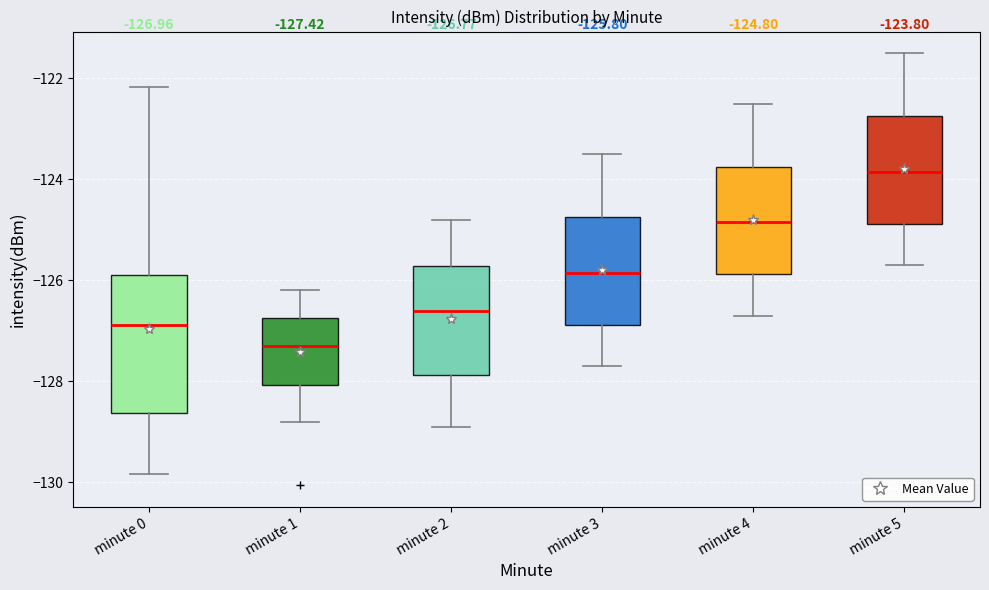

Which box has the lowest median line?

minute 1